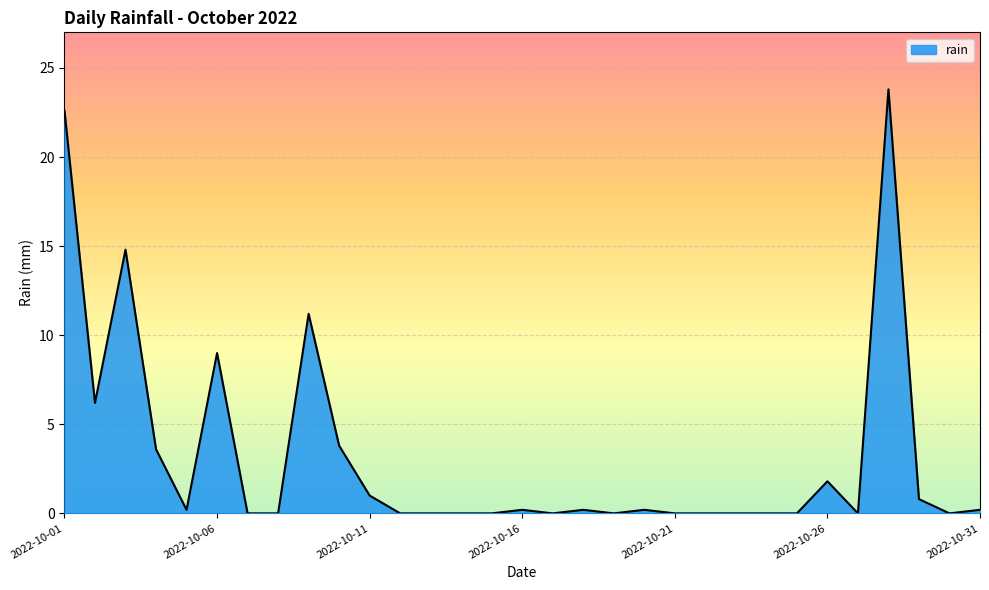

What is the greatest value displayed?

23.8